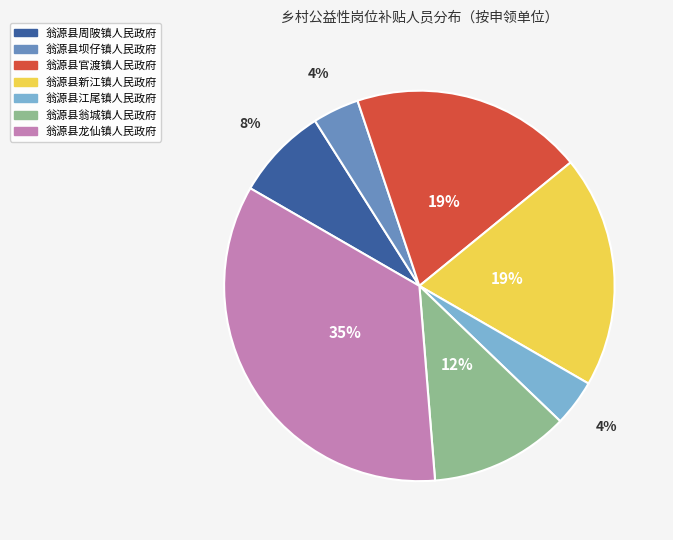

To the nearest percent, what is the difference between the largest and smallest slice percentages?

31%